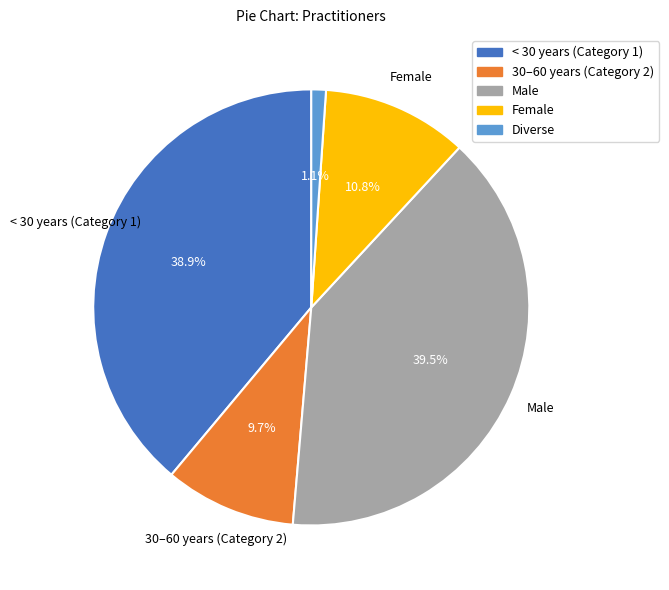

How many slices are in this pie chart?

5